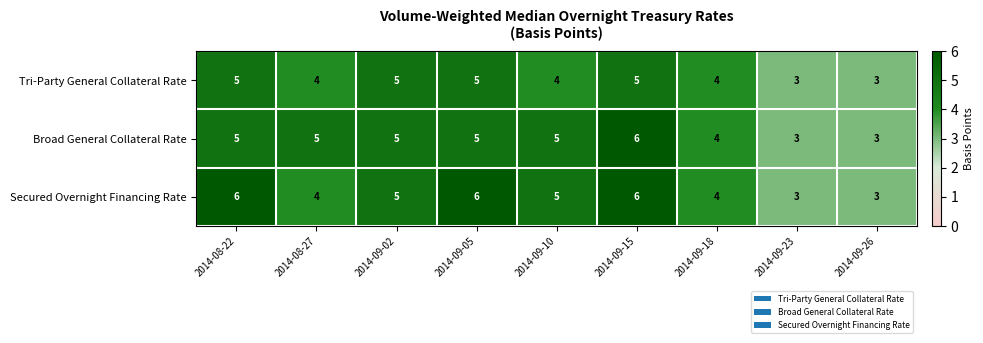

Reading right to left, what are all the values shown in this chart?

Tri-Party General Collateral Rate: 3	3	4	5	4	5	5	4	5
Broad General Collateral Rate: 3	3	4	6	5	5	5	5	5
Secured Overnight Financing Rate: 3	3	4	6	5	6	5	4	6